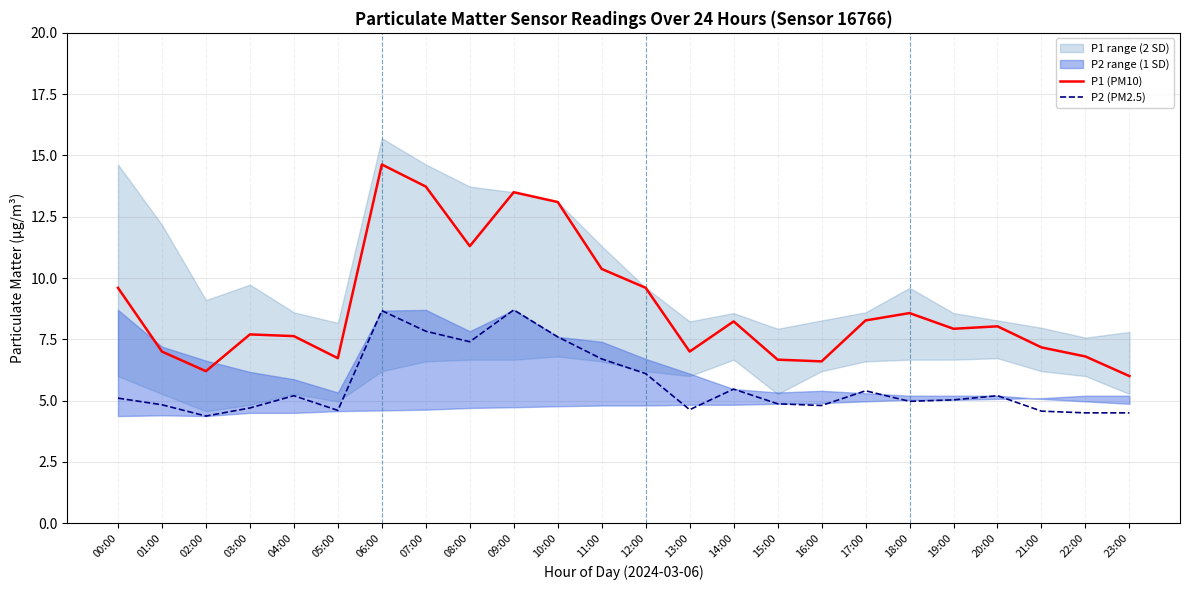

Is this an area chart (filled region under the line)?

No